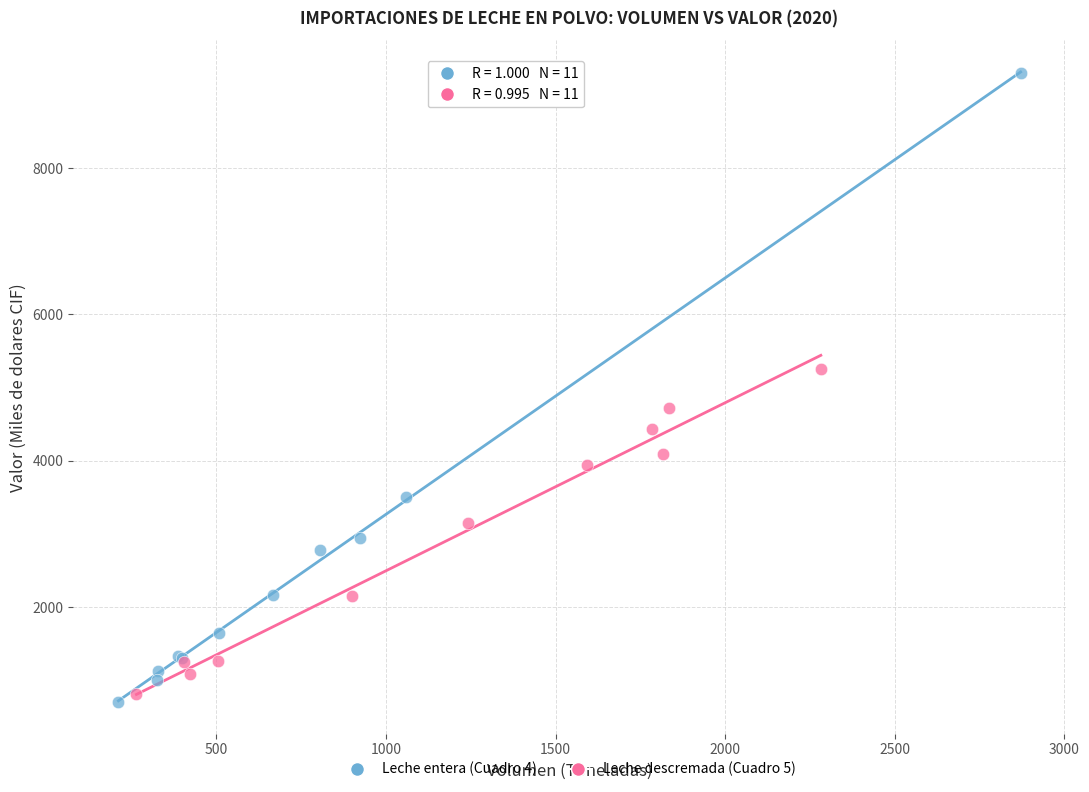

Which series has the largest Y range (max minus min)?

Leche entera (Cuadro 4)